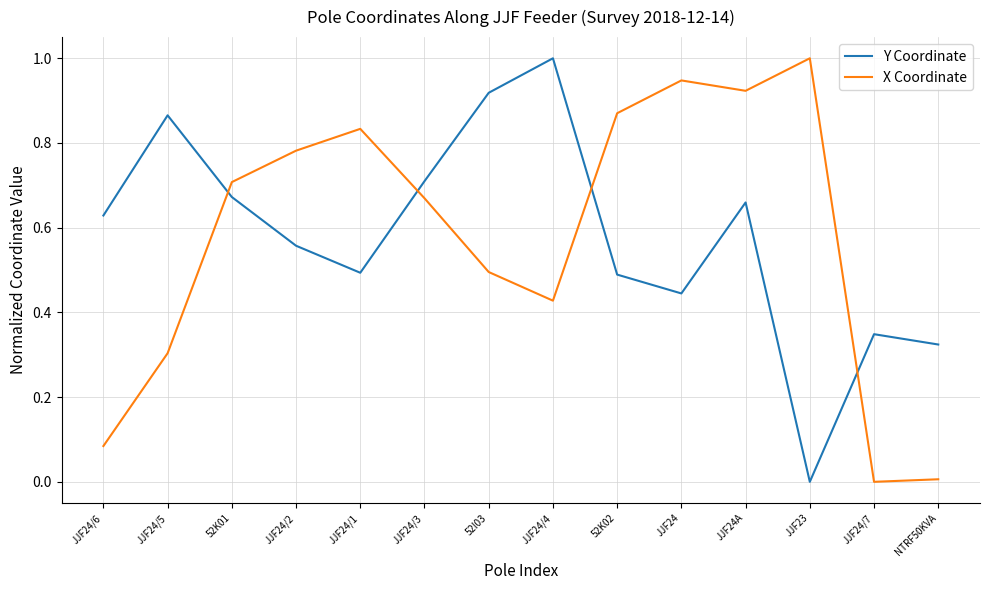

Count the number of data series in this chart.

2